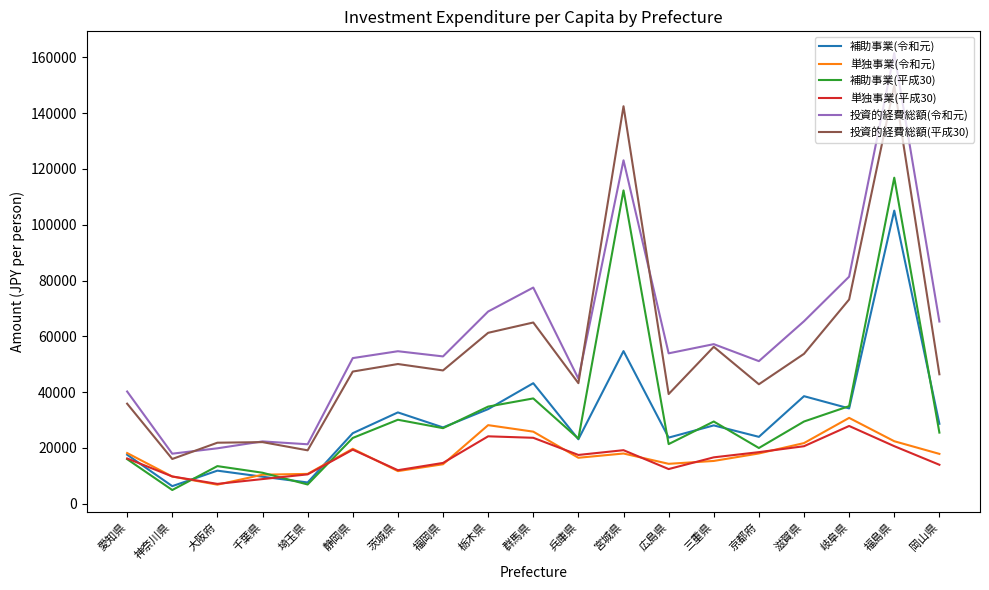

The 単独事業(平成30) series shows 27867 at 岐阜県. True or false?

True